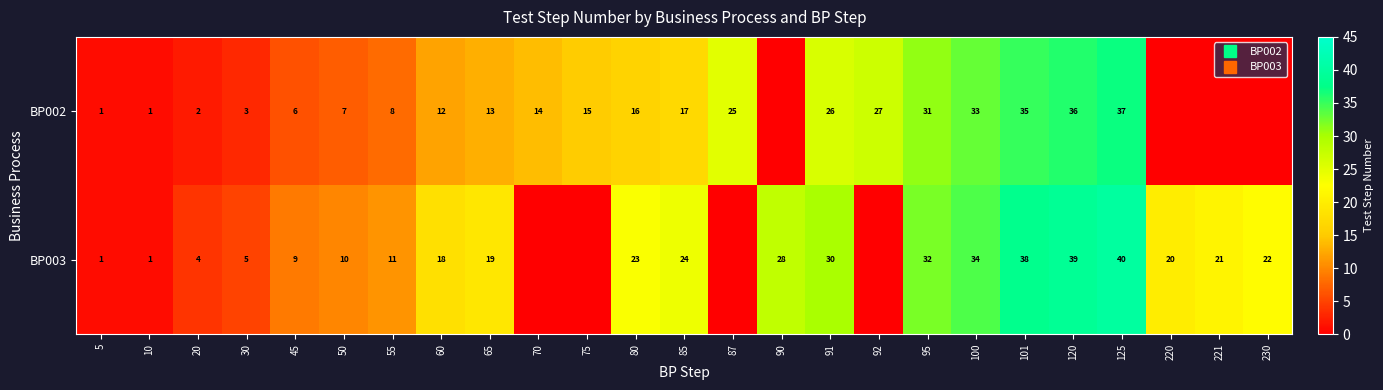

What is the sum of all BP002 values?

365